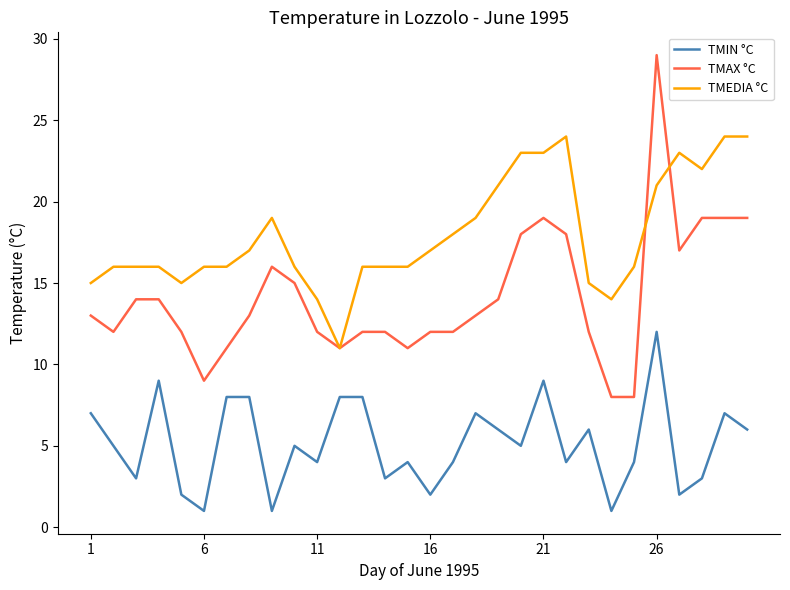

Which series has the largest total across all categories?

TMEDIA °C